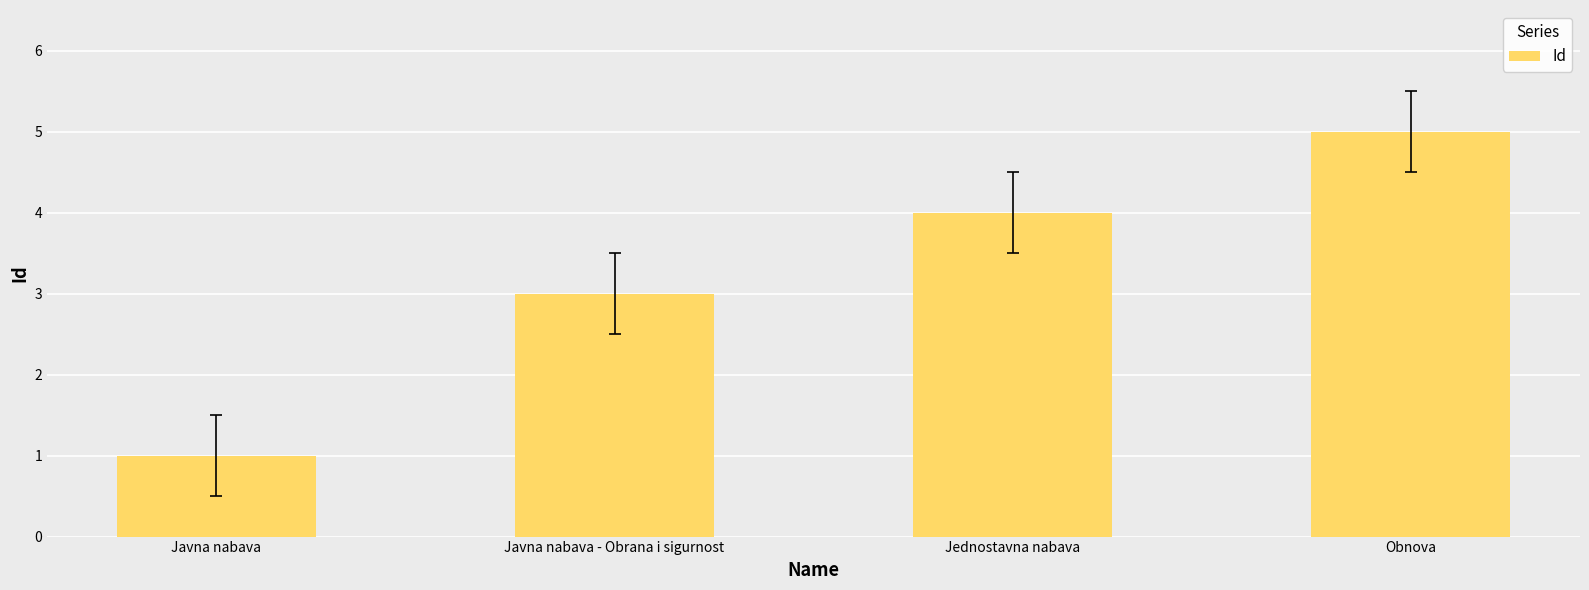

What is the label of the 3rd bar from the left?

Jednostavna nabava